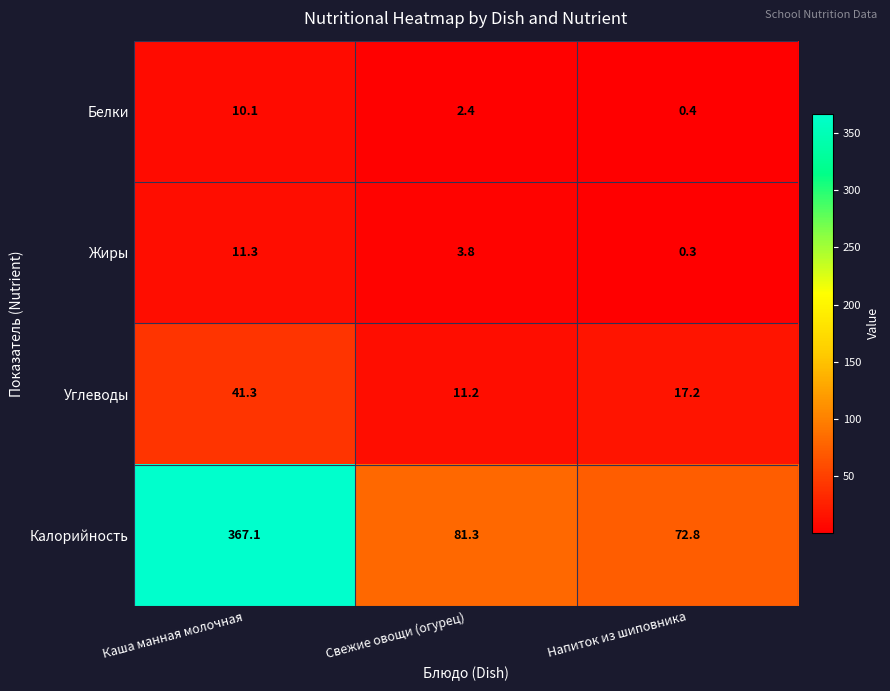

What is the difference between the highest and lowest values at Напиток из шиповника?

72.5